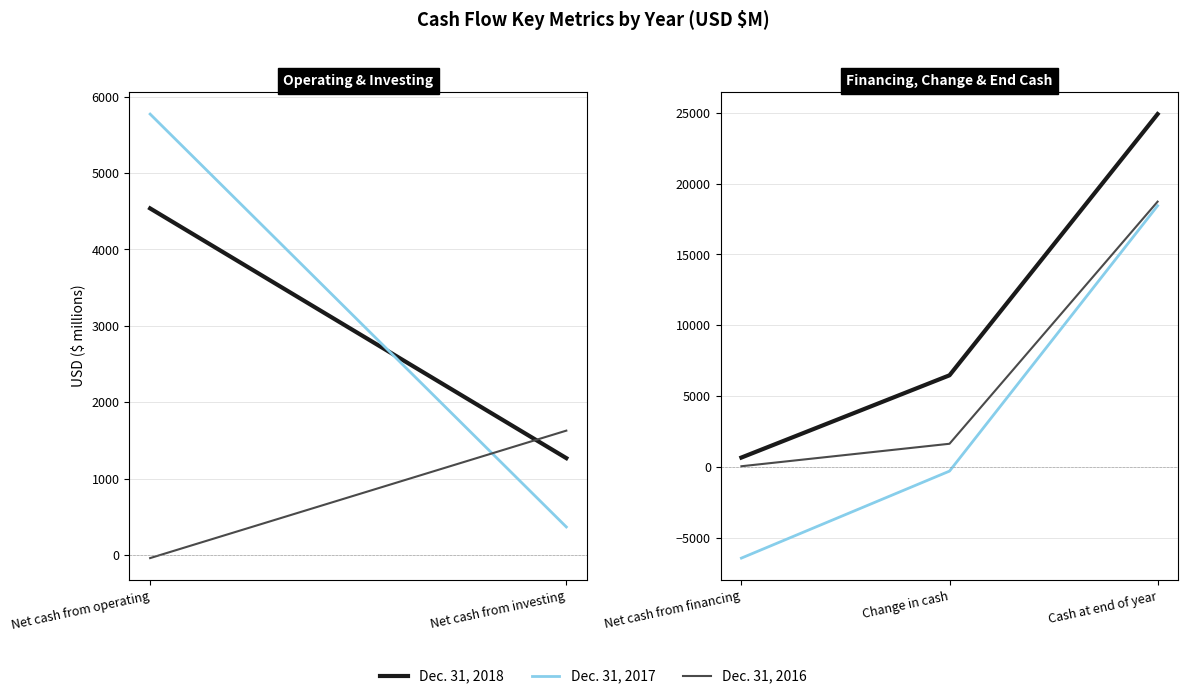

The value of Dec. 31, 2018 at Cash at end of year is 42827. True or false?

False